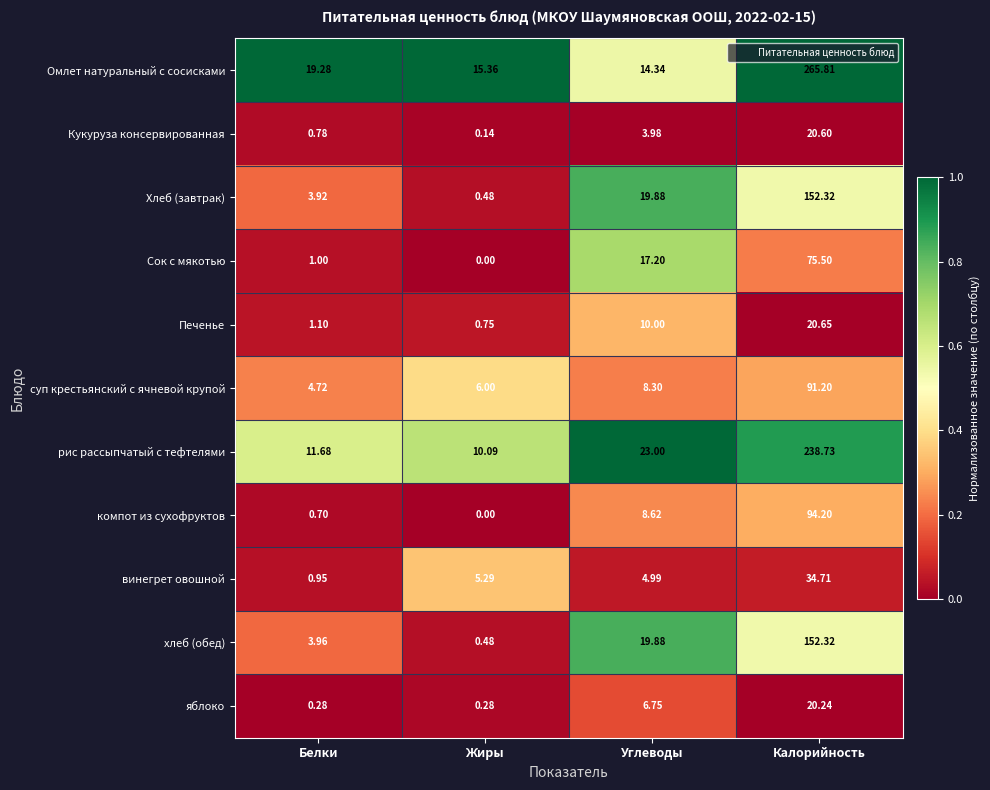

At which label does Печенье reach its minimum?

Жиры